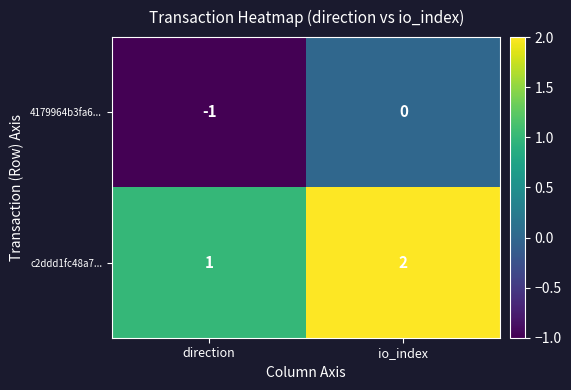

Where is 4179964b3fa6... nearest to the value 0?

io_index